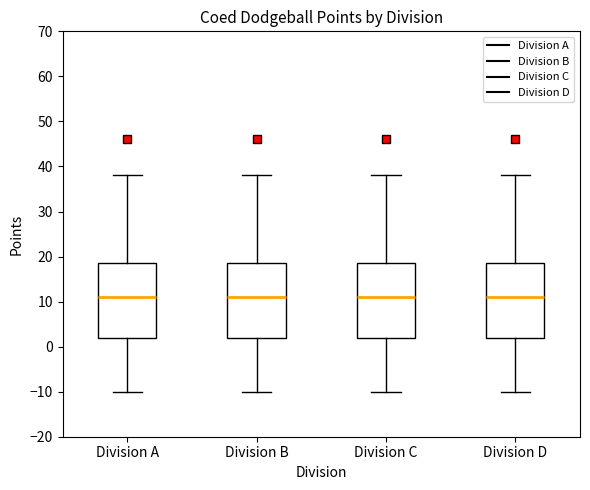

Reading left to right, read every box against the y-axis: the position of its median line, the range the box covers, and the ends of its whiskers. The values are not printed on the chart, so give them approximately, as read against the axis.

Division A: median 11, box 2 to 19, whiskers -10 to 38
Division B: median 11, box 2 to 19, whiskers -10 to 38
Division C: median 11, box 2 to 19, whiskers -10 to 38
Division D: median 11, box 2 to 19, whiskers -10 to 38